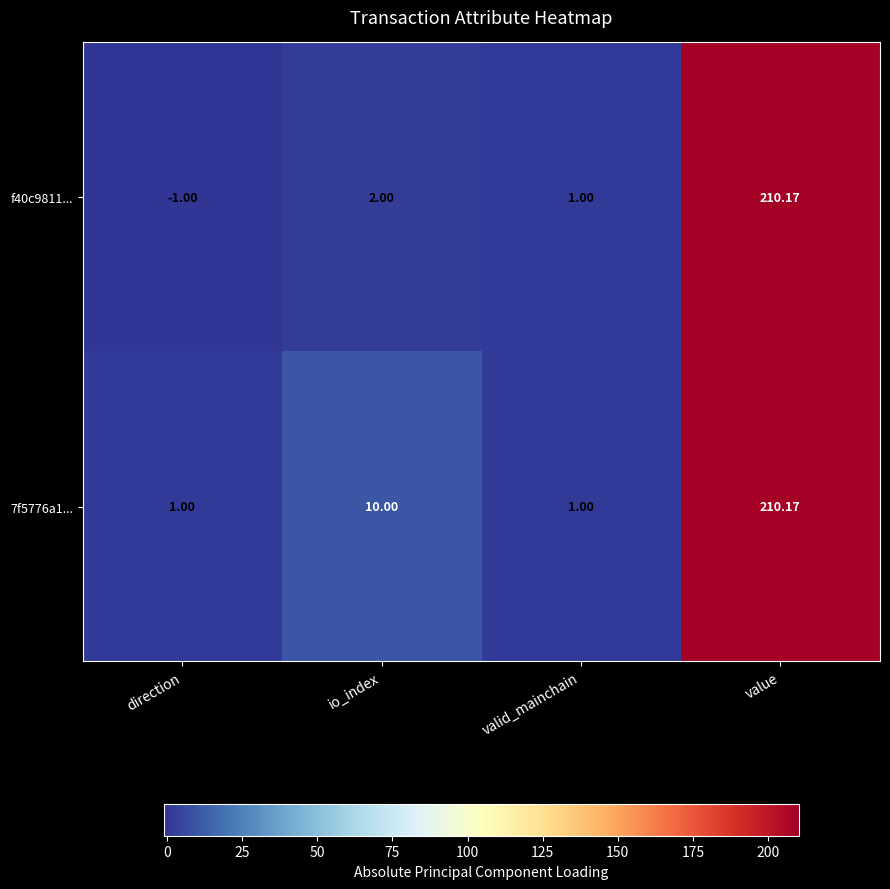

Which series has the widest spread of values?

f40c9811...